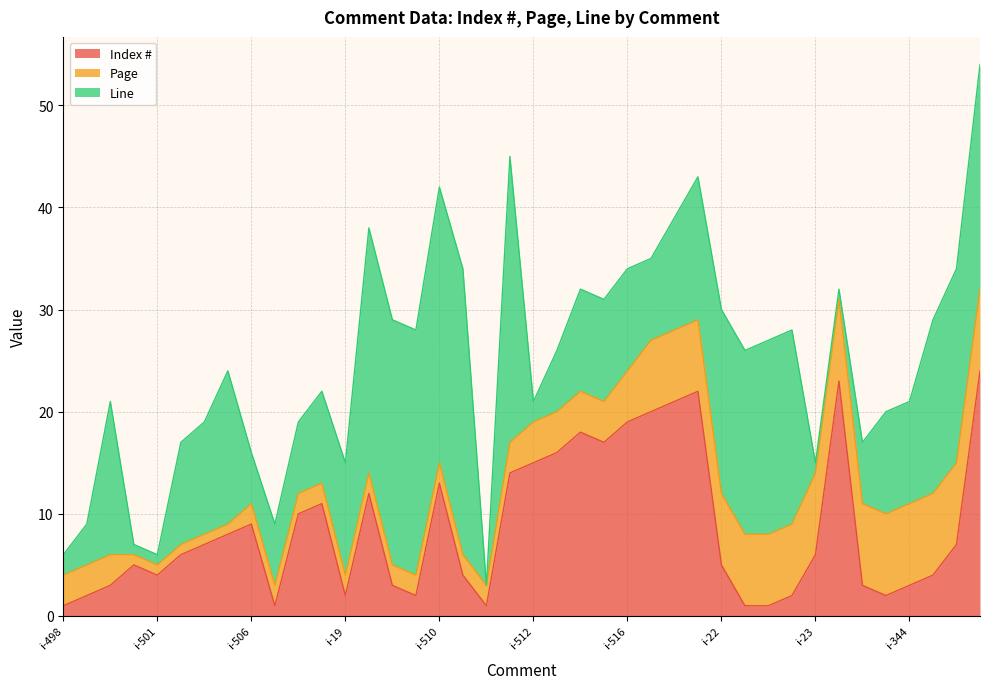

True or false: Index # and Page intersect in this chart.

True